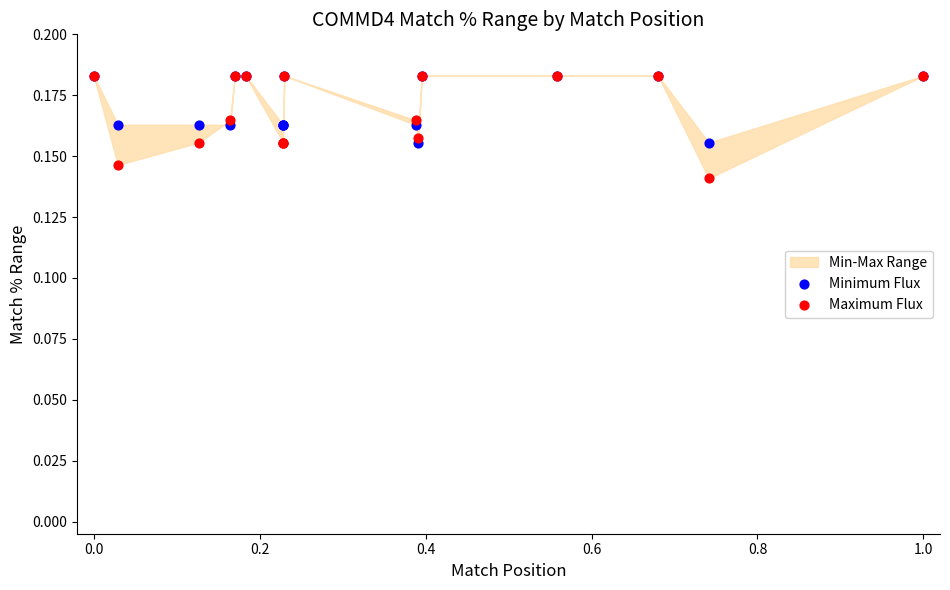

Which series has the widest spread of Y values?

Maximum Flux